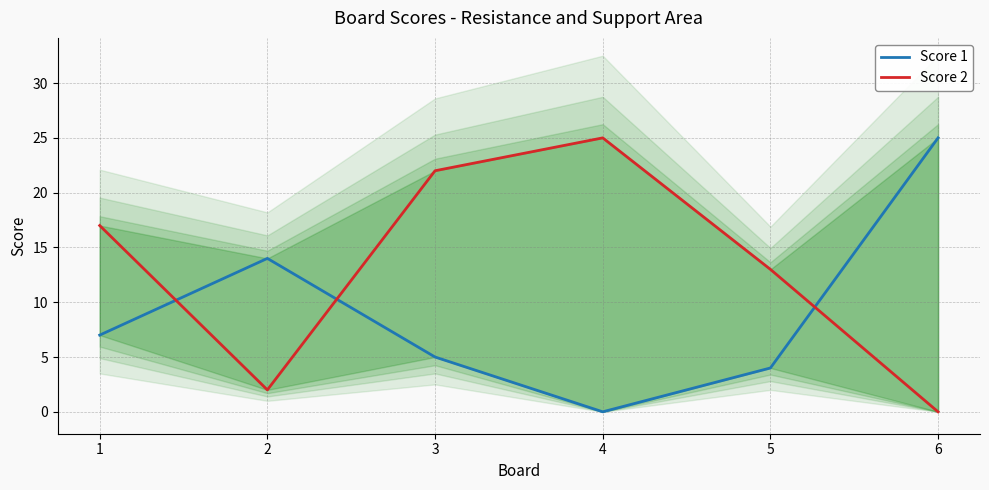

List the series in order of their overall mean, highest first.

Score 2, Score 1